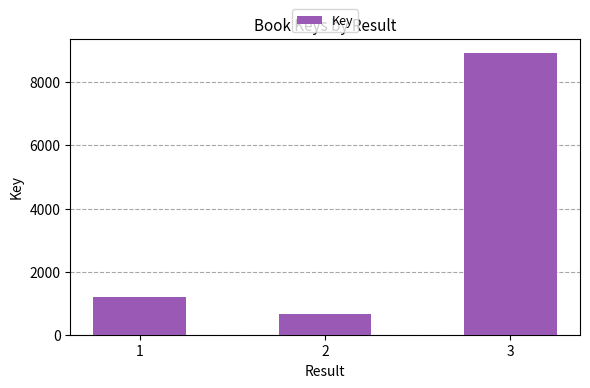

Reading left to right, list all the values displayed in this chart.

1=1188	2=657	3=8936